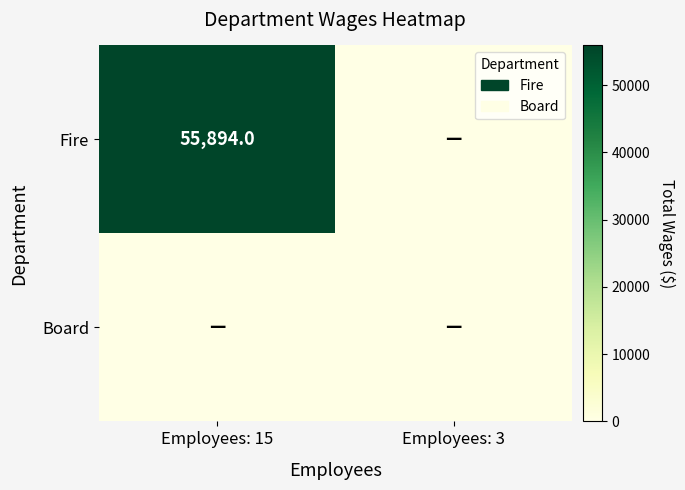

What is the total value across all series at Employees: 15?

55894